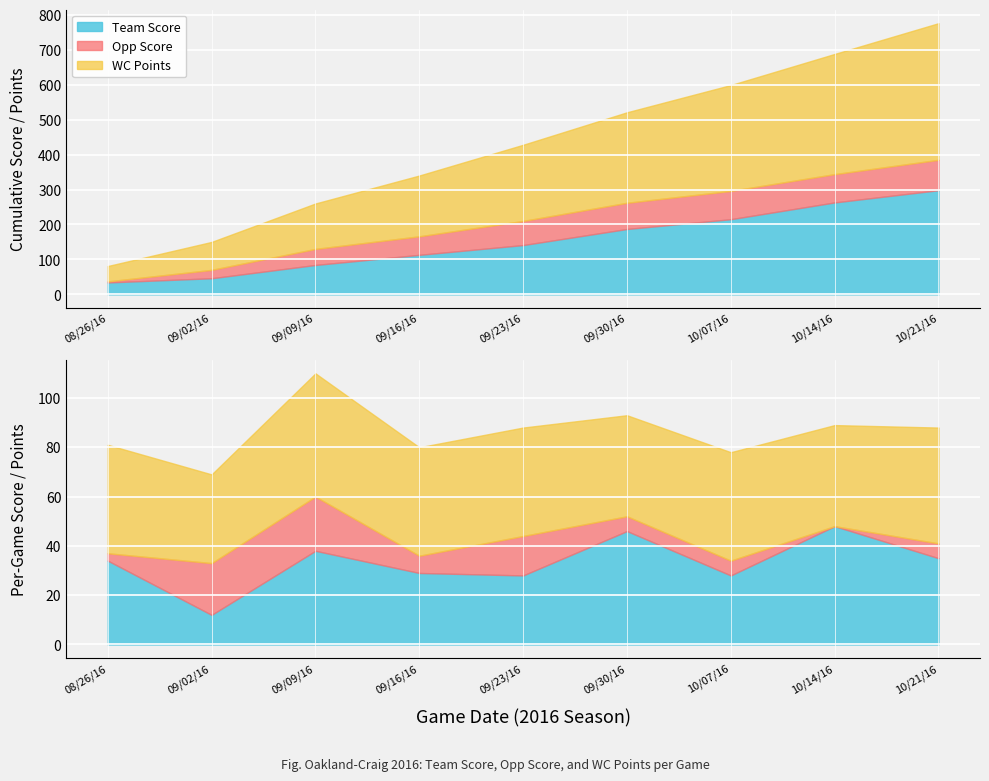

Rank the series by their average value, from lowest to highest.

Opp Score, Team Score, WC Points